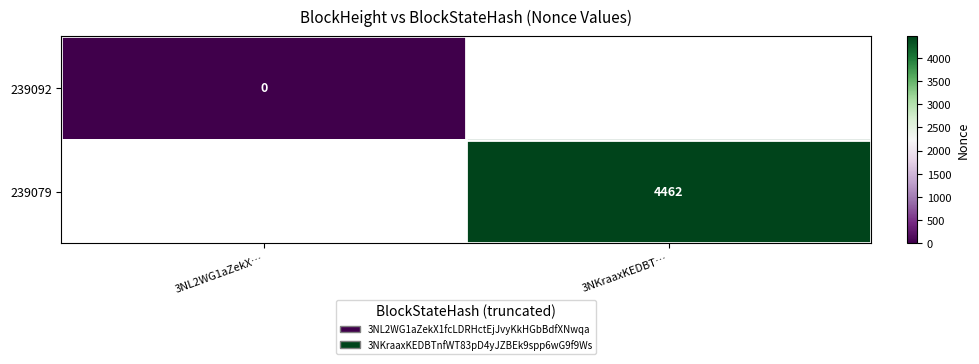

How many series are shown in this chart?

2